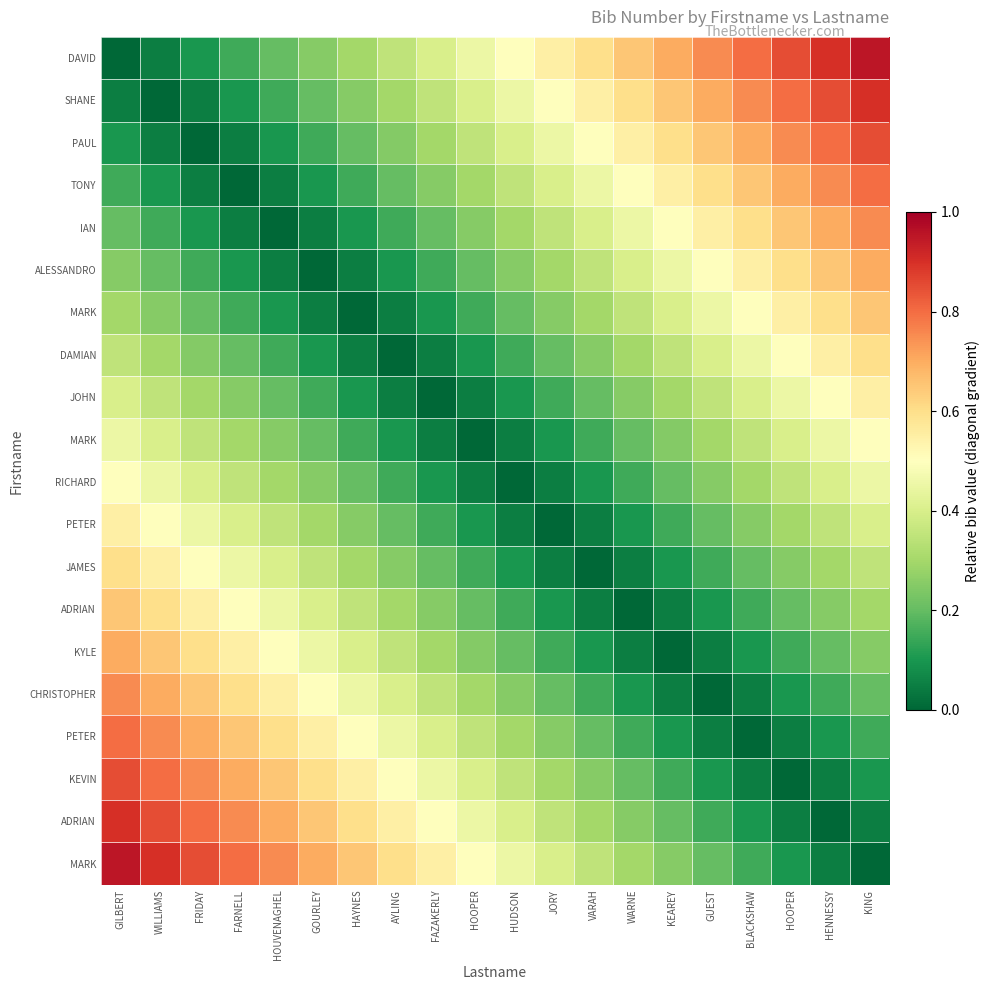

Between GUEST and AYLING, which is larger?

GUEST